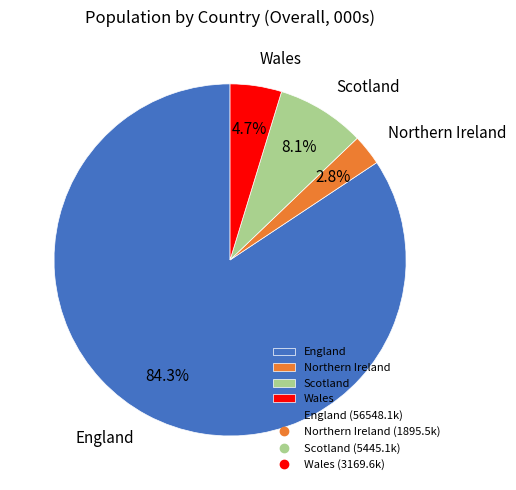

What portion of the pie excludes Scotland?

91.9%